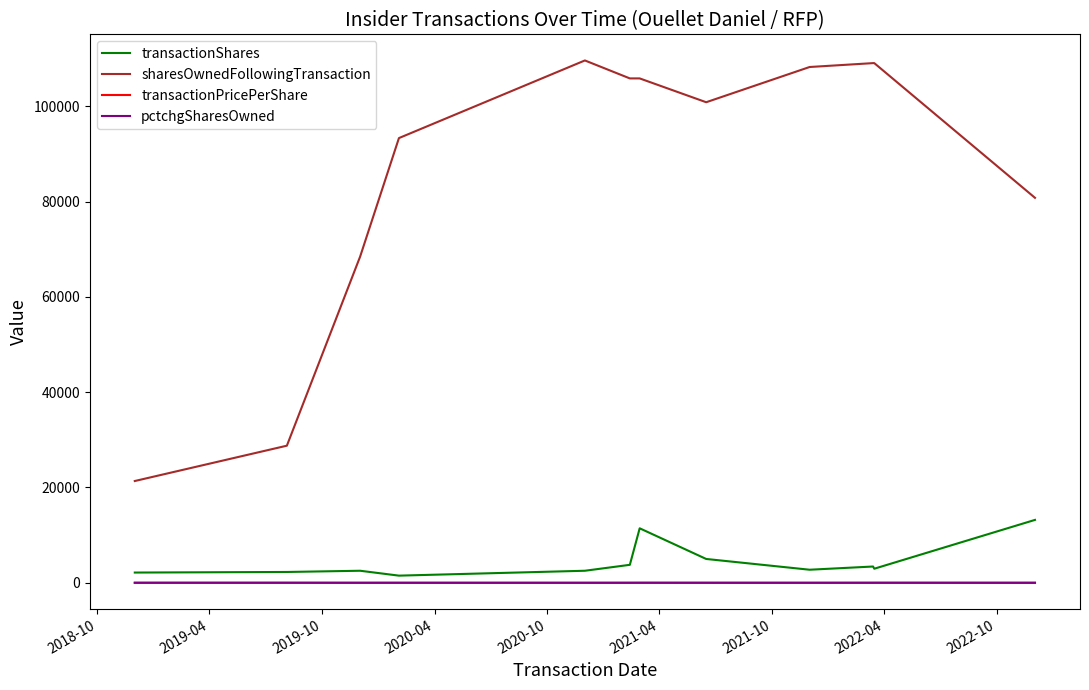

What is the maximum value shown in the chart?

109634.0